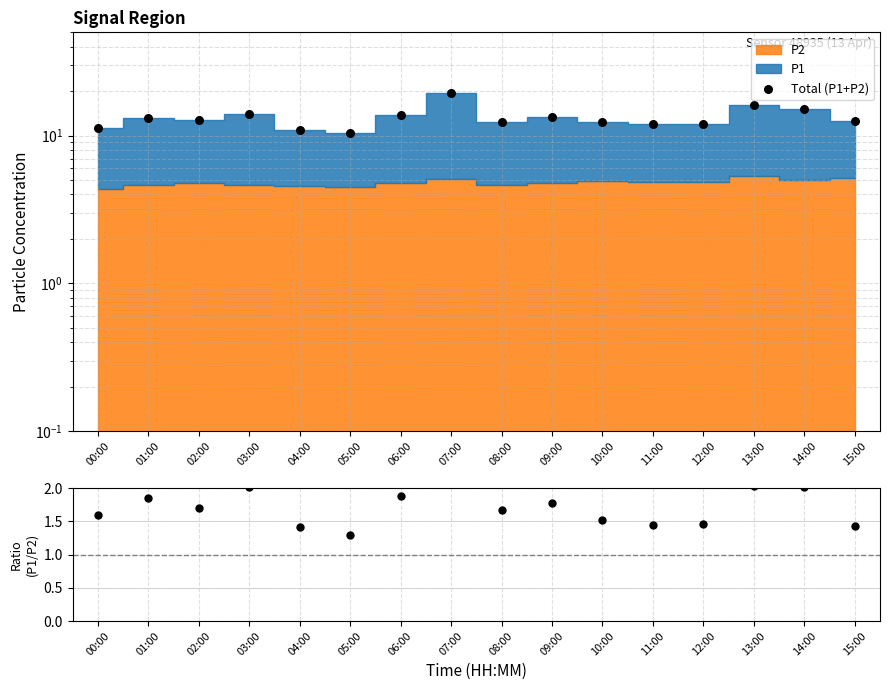

Which series contains the lowest Y value?

P1/P2